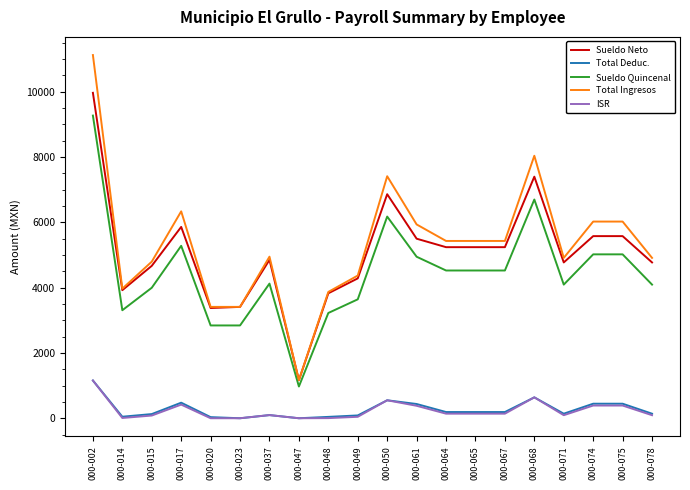

Which series changed the most between 000-002 and 000-050?

Total Ingresos